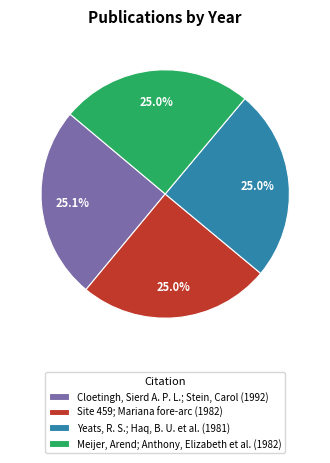

How many segments does this pie chart have?

4